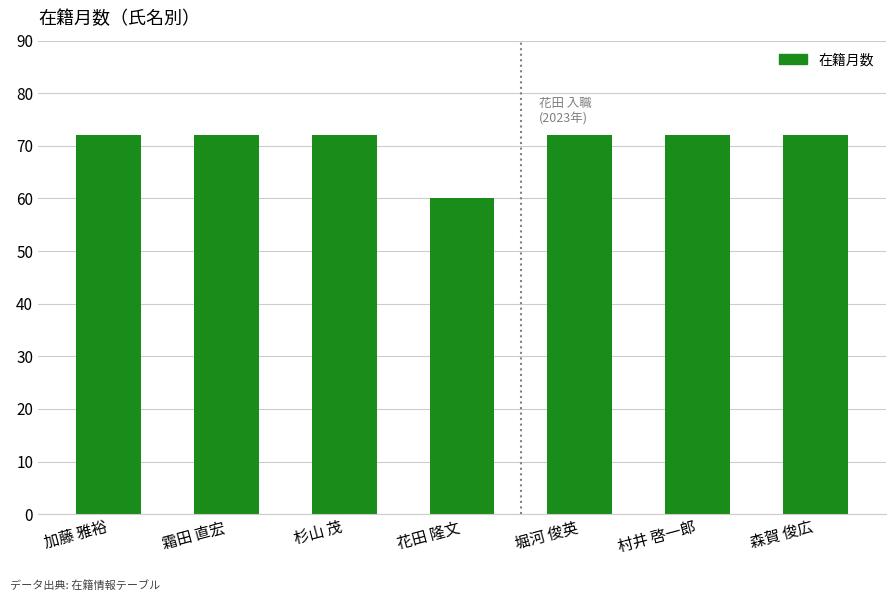

What is the ratio of the value at 杉山 茂 to the value at 加藤 雅裕?

1.0